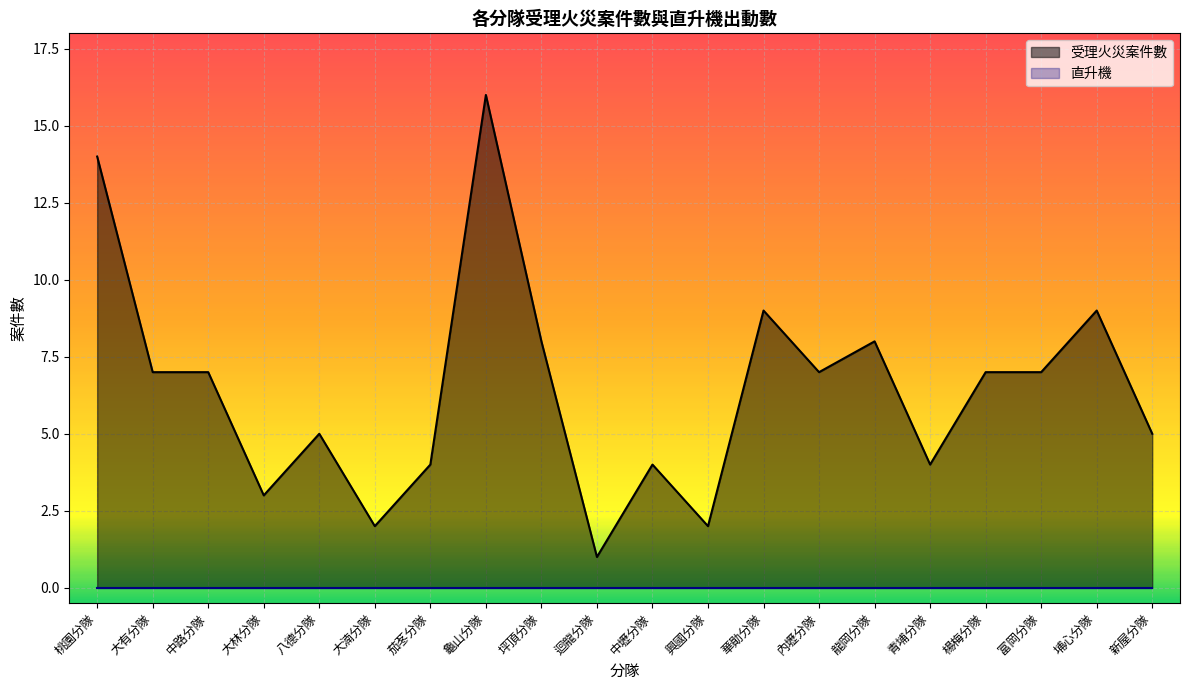

Reading right to left, list all the values displayed in this chart.

新屋分隊=5	埔心分隊=9	富岡分隊=7	楊梅分隊=7	青埔分隊=4	龍岡分隊=8	內壢分隊=7	華勛分隊=9	興國分隊=2	中壢分隊=4	迴龍分隊=1	坪頂分隊=8	龜山分隊=16	茄苳分隊=4	大湳分隊=2	八德分隊=5	大林分隊=3	中路分隊=7	大有分隊=7	桃園分隊=14